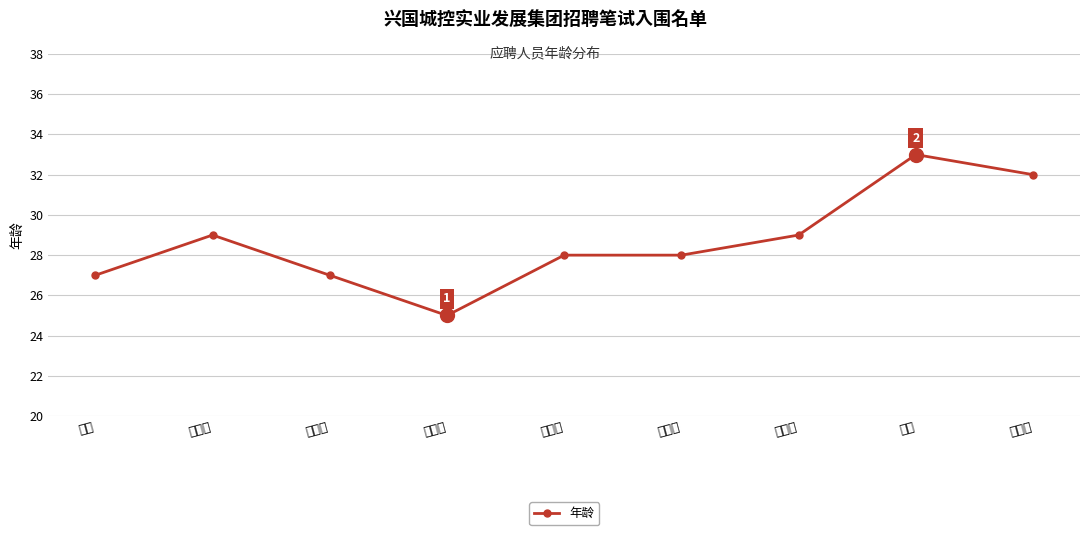

Reading left to right, transcribe all the data shown in this chart.

27	29	27	25	28	28	29	33	32